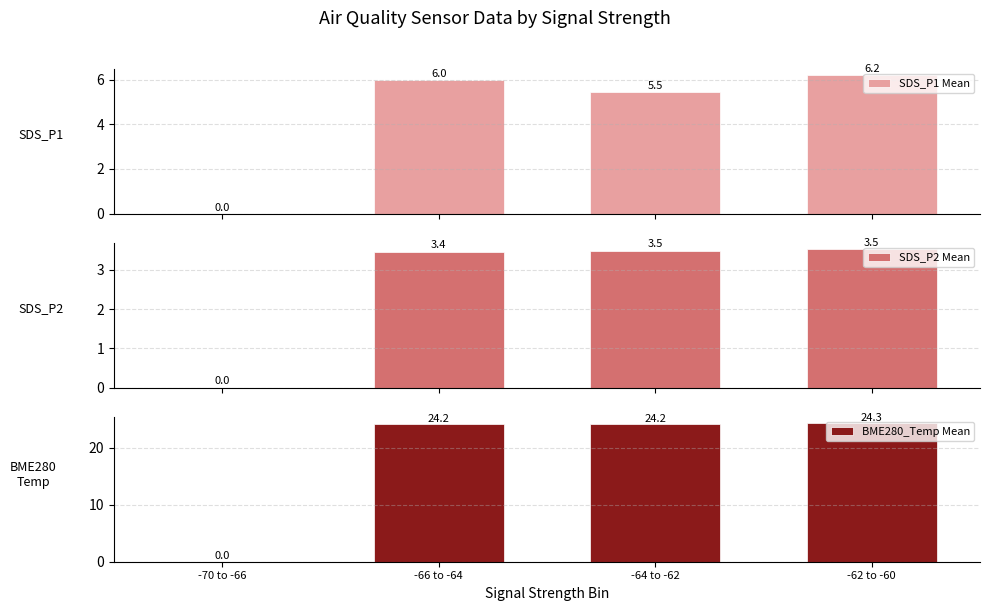

Count the SDS_P2 Mean values in the range 3 to 4.

3